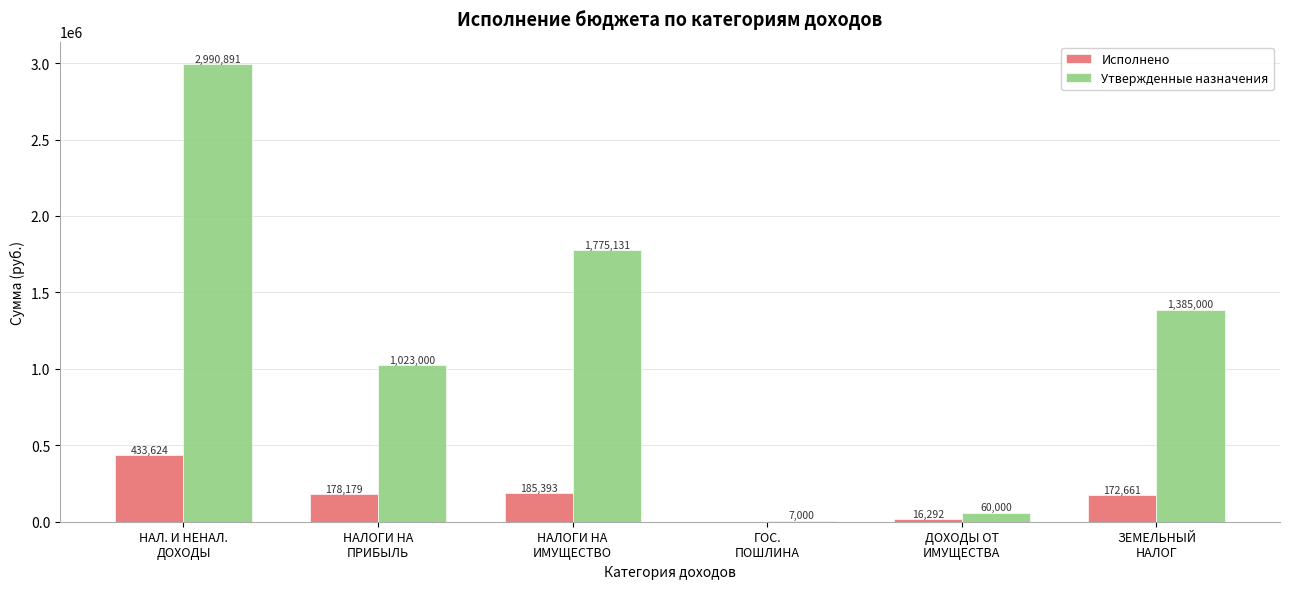

Which series has the largest total across all categories?

Утвержденные назначения